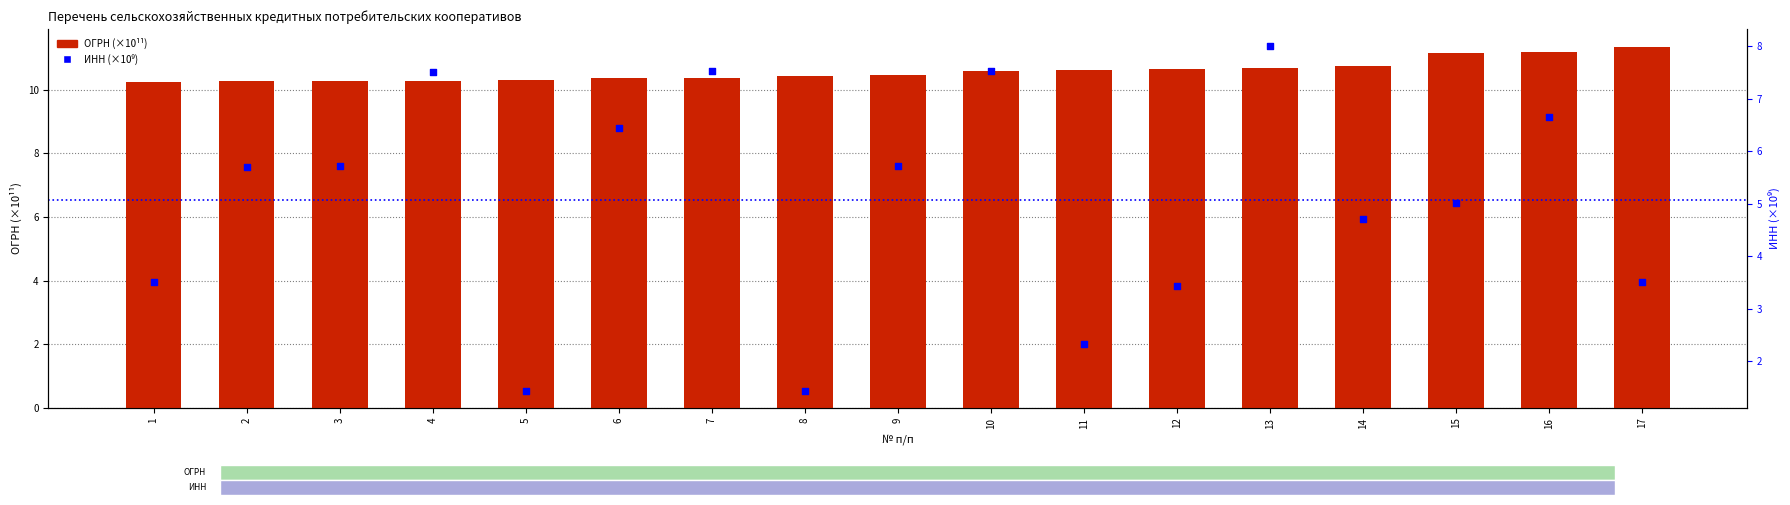

Which series contains the highest Y value?

ОГРН (×10¹¹)